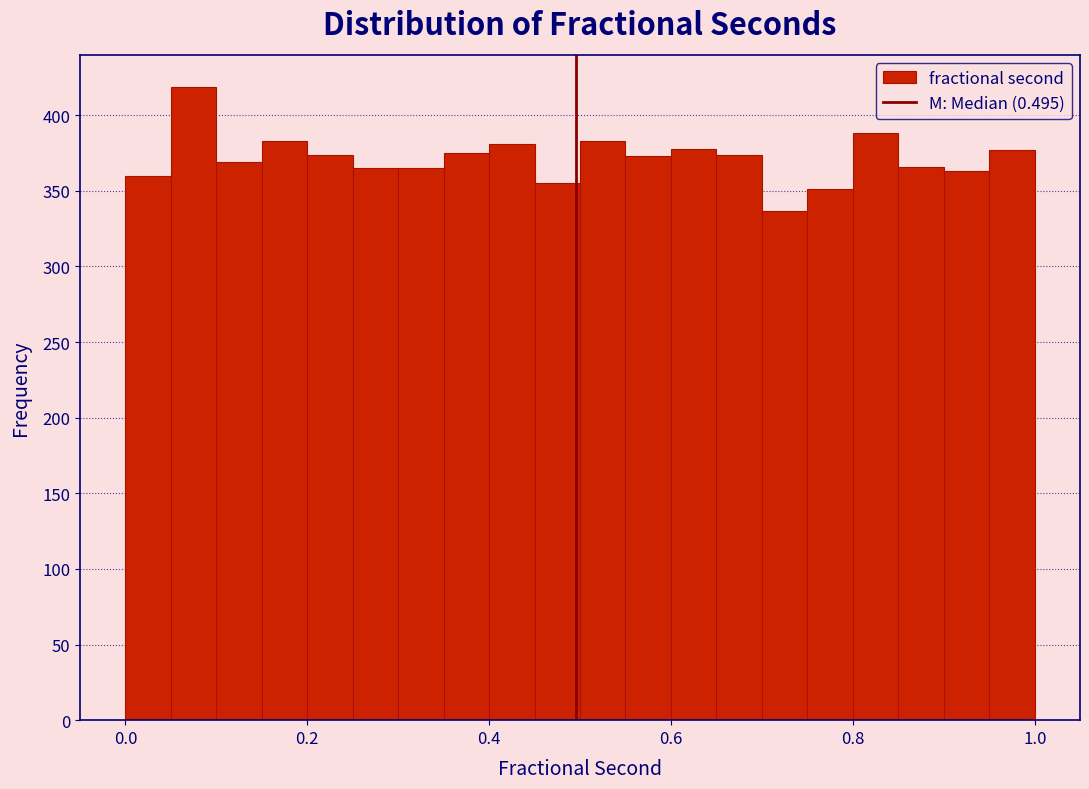

Read against the x-axis, roughly where is the centre of the tallest bar?

0.08